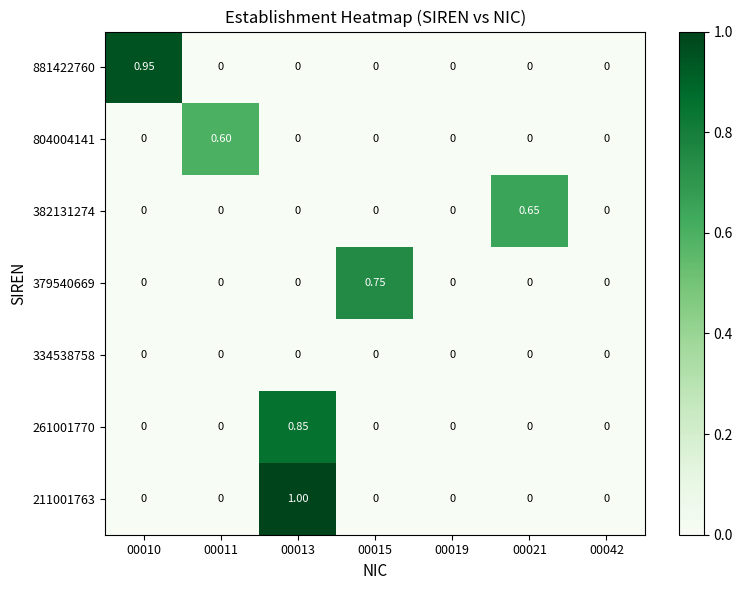

How many data points in 881422760 are above 0?

1